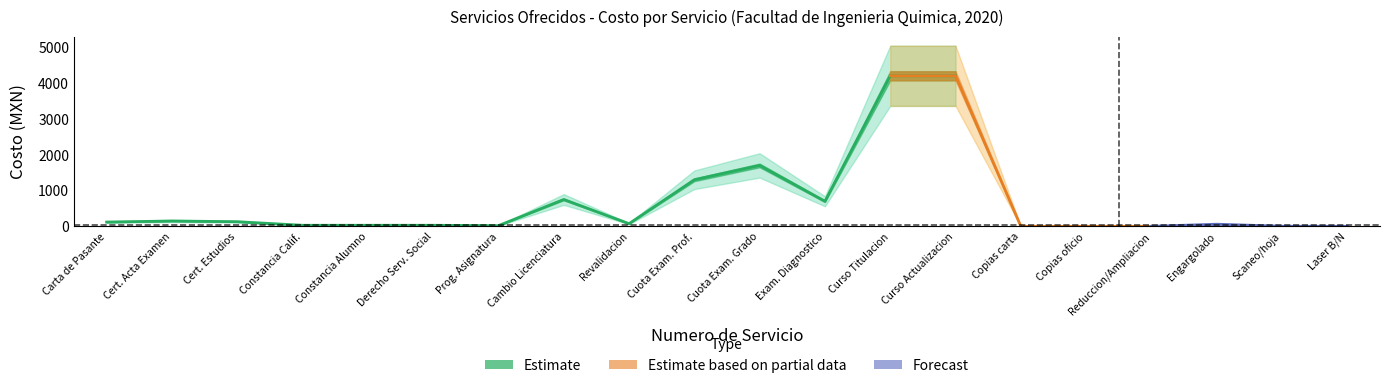

What is the difference between the second highest and minimum values in the Servicio_lower series?

14.4